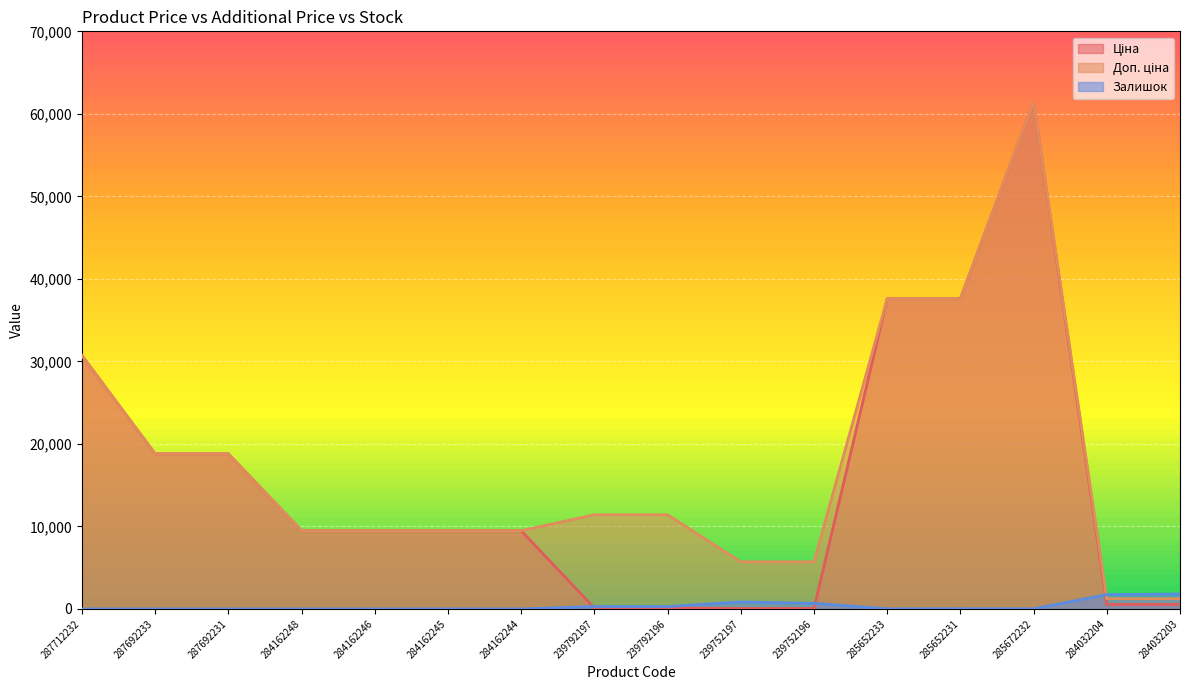

At which category does the chart reach its minimum across all series?

287712232